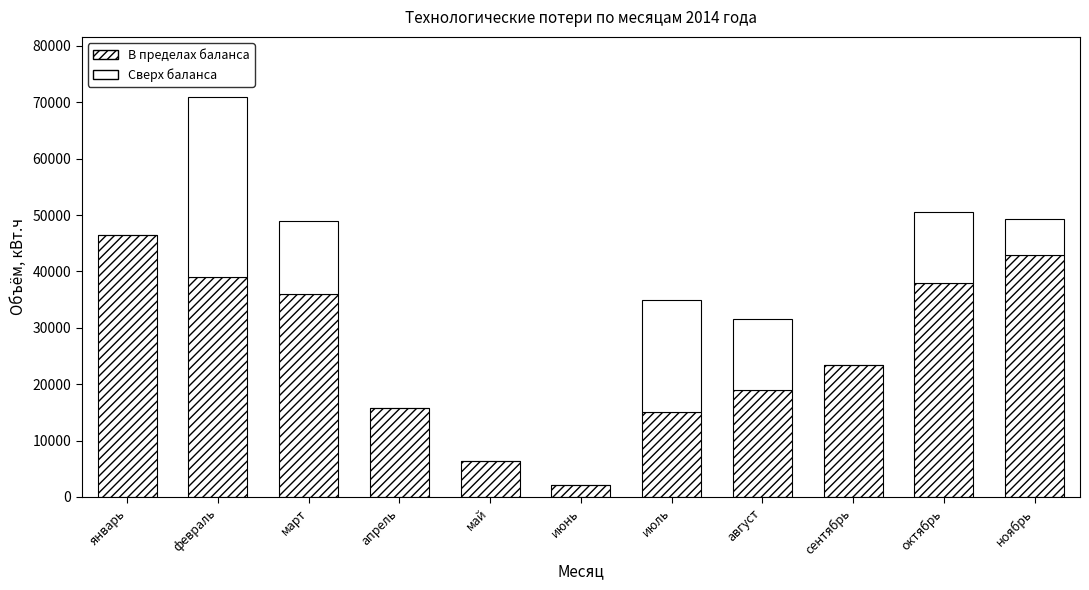

At which label does Сверх баланса first exceed 6228?

февраль